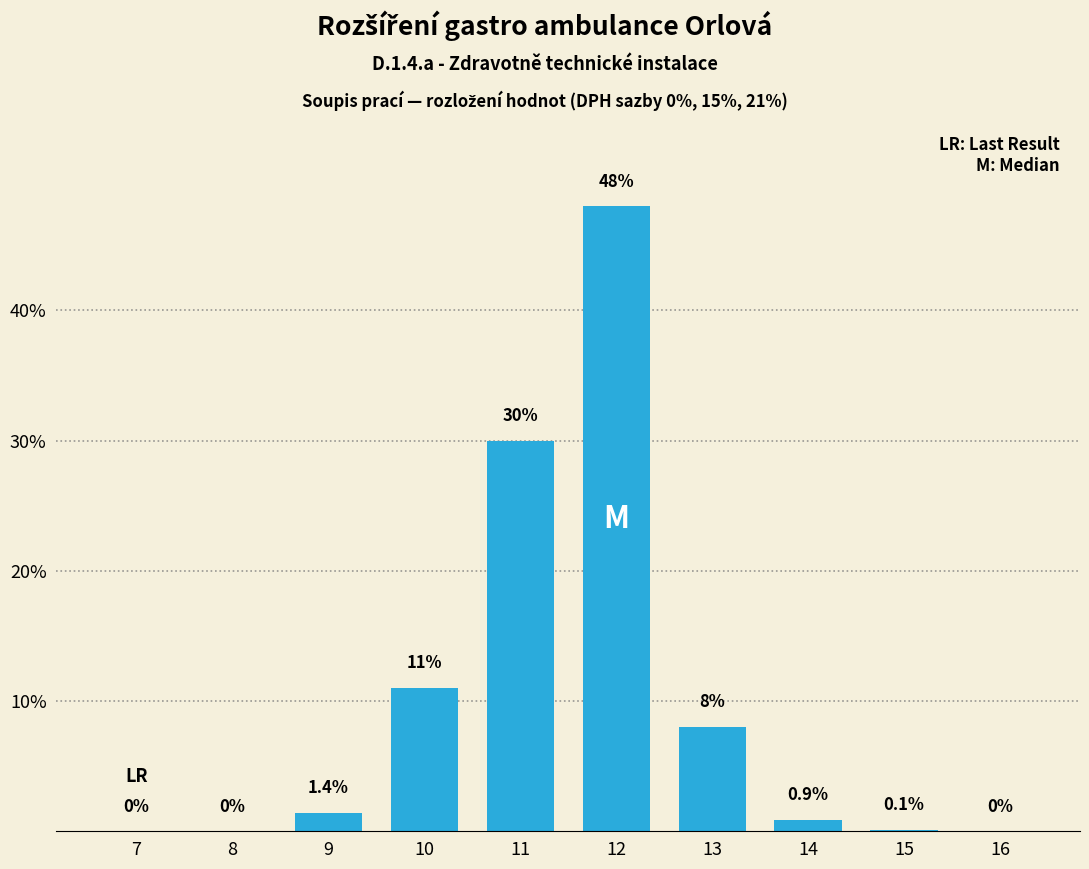

Reading left to right, extract all data points from this chart.

7=0.0	8=0.0	9=1.4	10=11.0	11=30.0	12=48.0	13=8.0	14=0.9	15=0.1	16=0.0